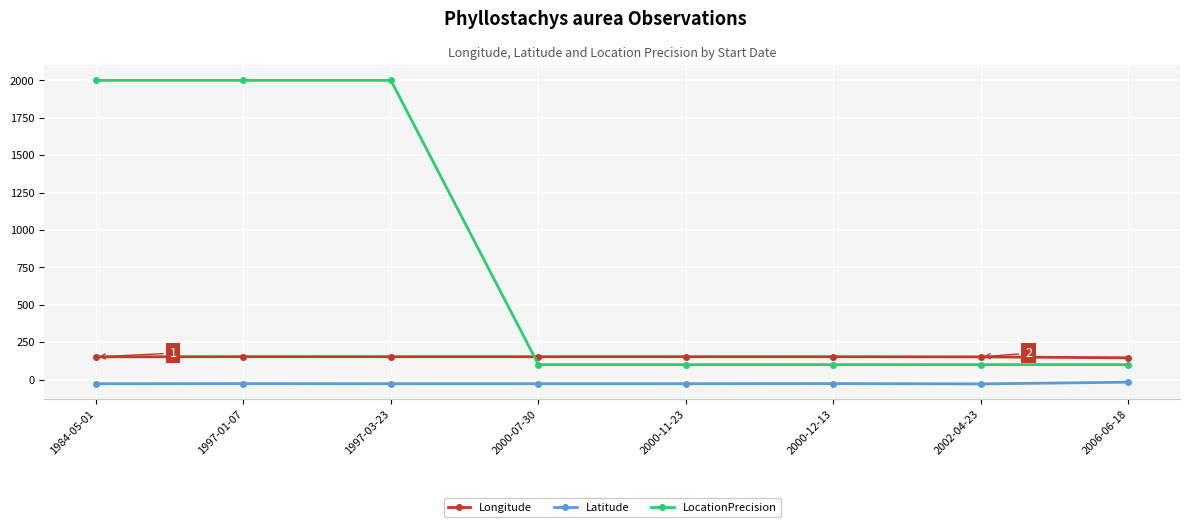

Rank the series by their average value, from lowest to highest.

Latitude, Longitude, LocationPrecision